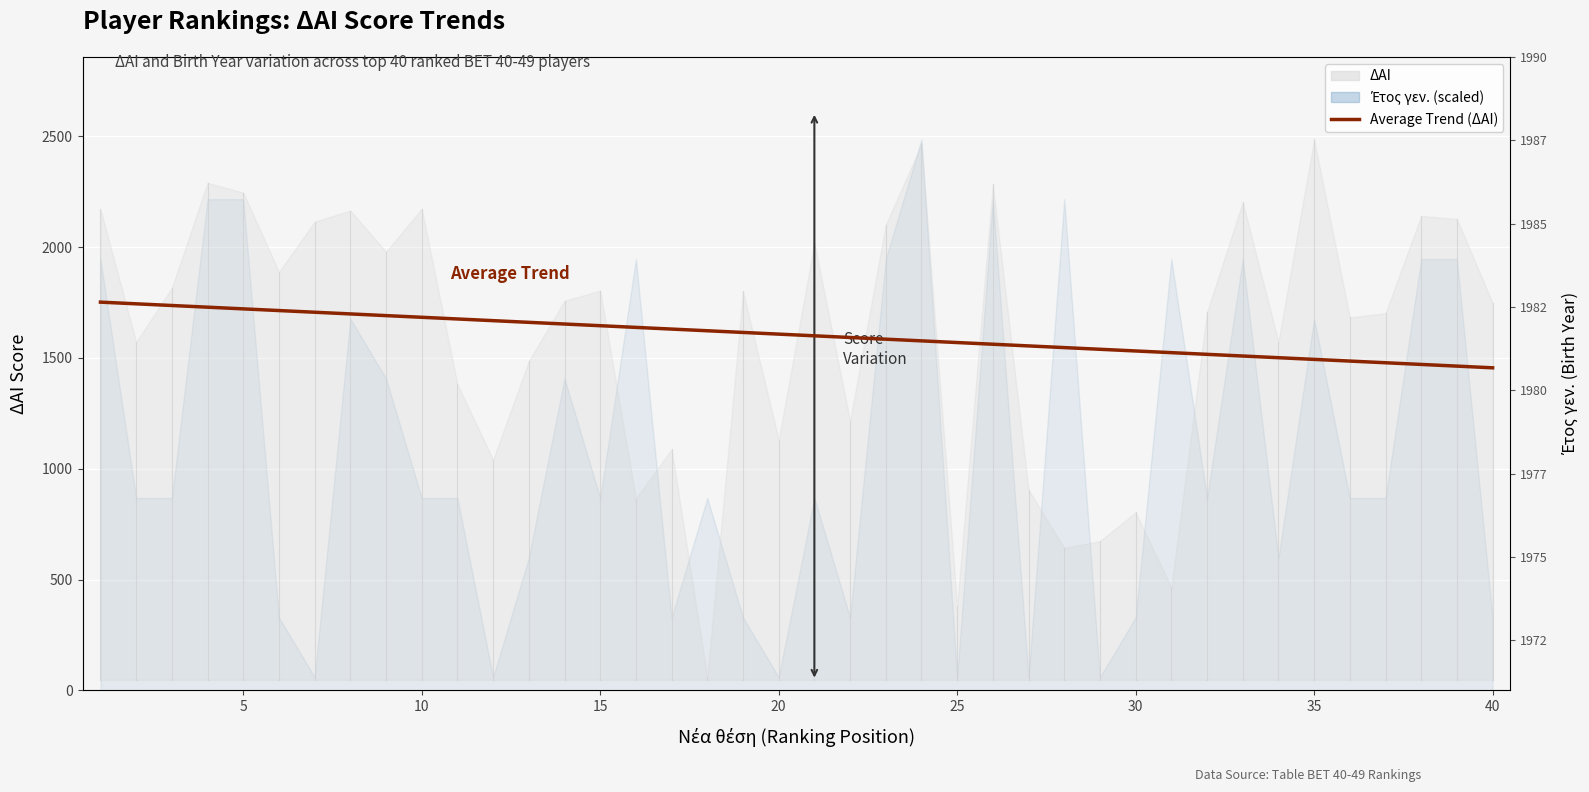

How many lines are shown in the chart?

1